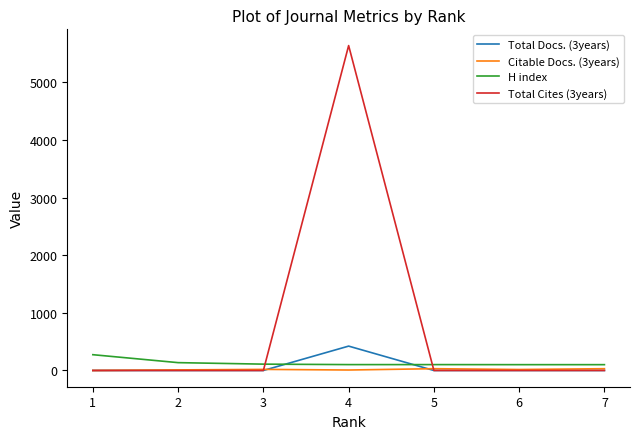

The value of Total Docs. (3years) at 2 is 0. True or false?

True